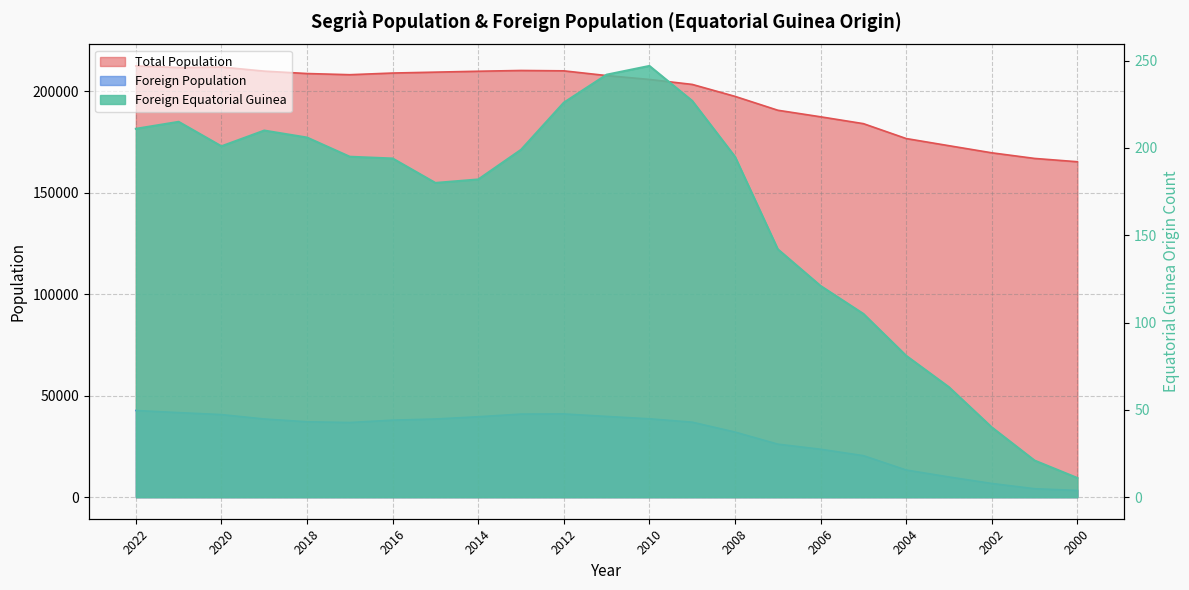

How many values in the Foreign Equatorial Guinea series exceed 195?

10